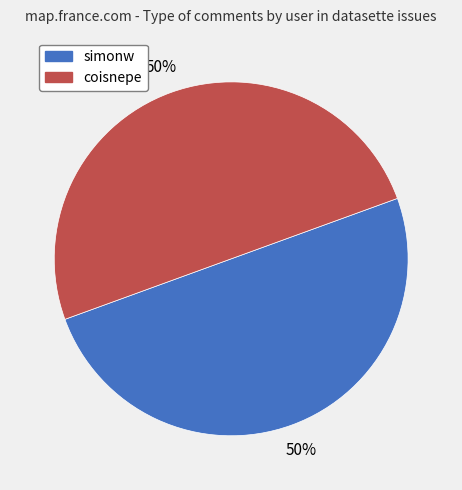

Approximately how many times larger is the value at coisnepe compared to simonw?

1.0